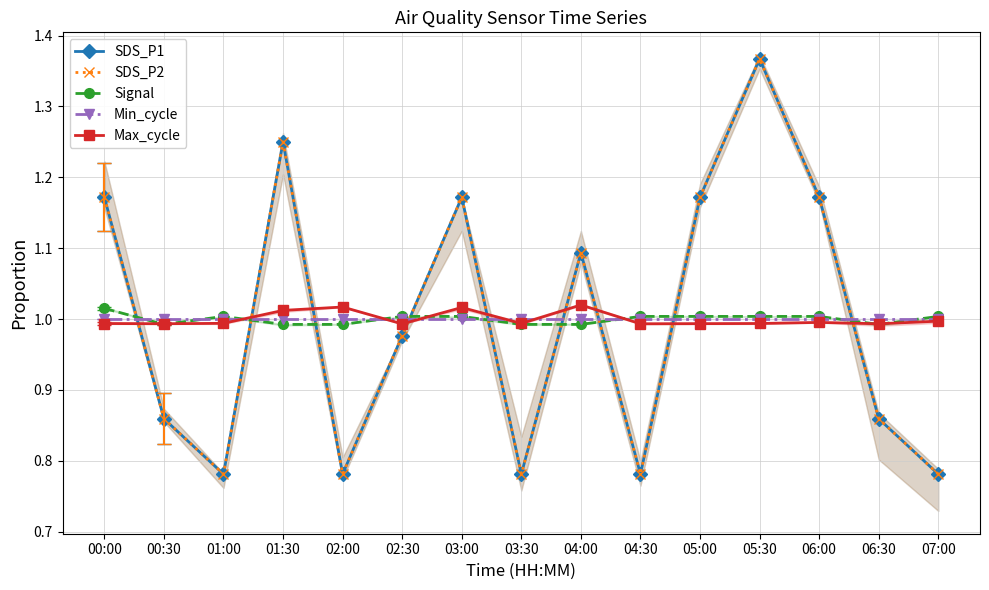

What is the maximum value shown in the chart?

1.4